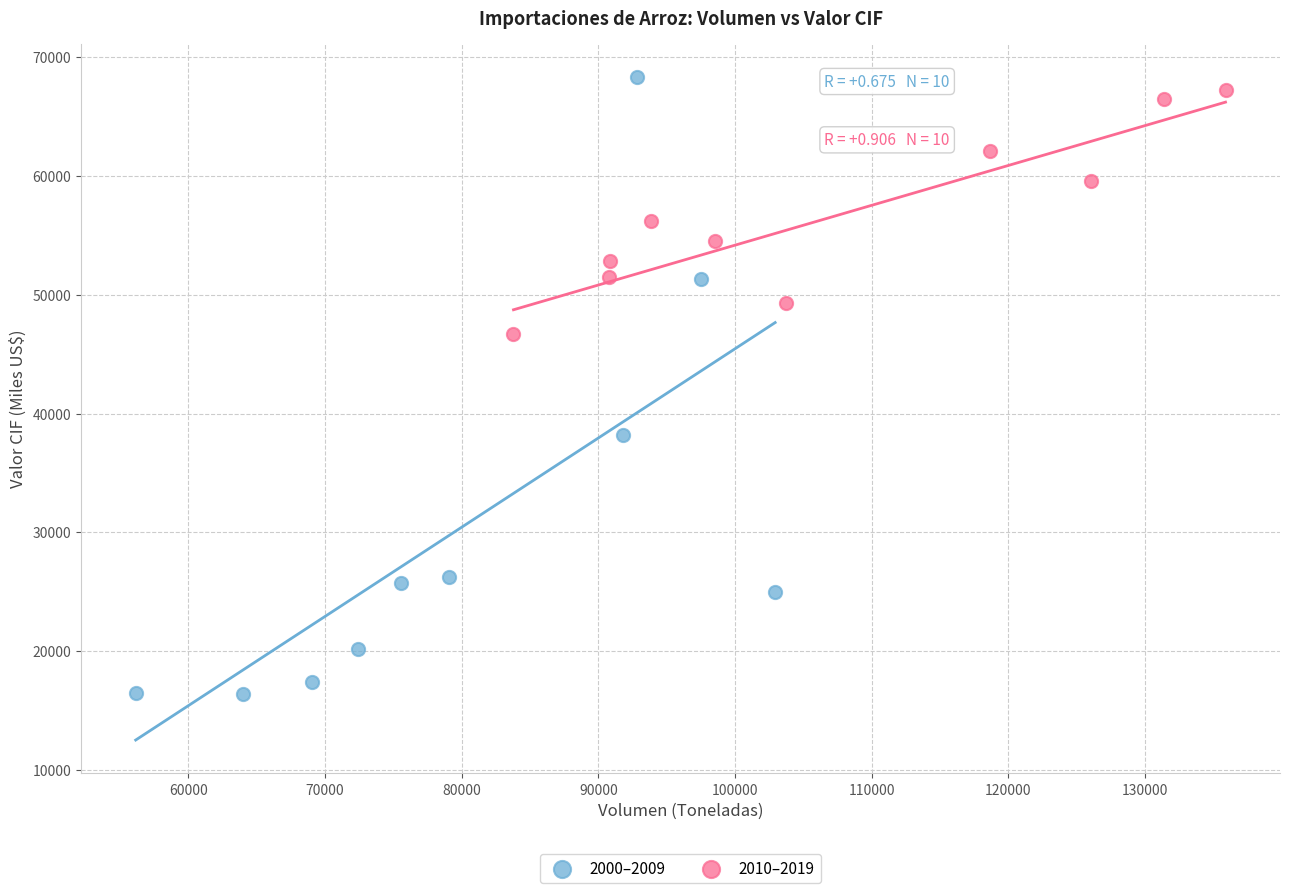

What are all the series names shown in the legend?

2000–2009, 2010–2019